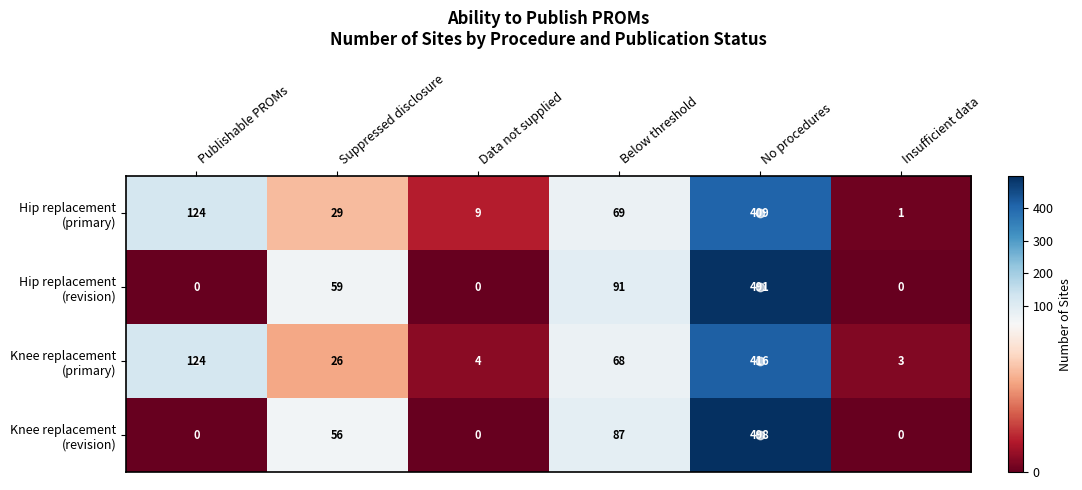

At which category is the sum across all series the highest?

No procedures